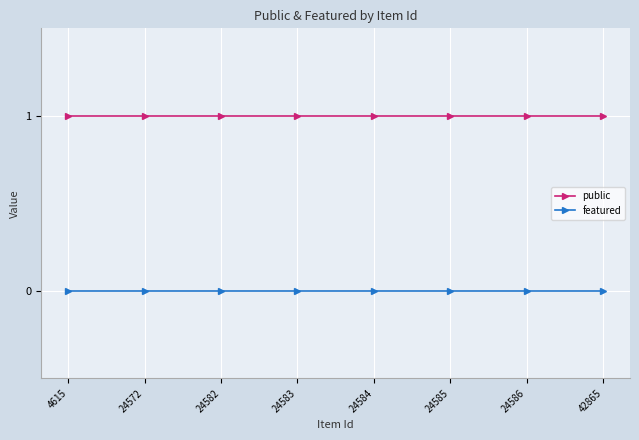

How many lines are shown in the chart?

2